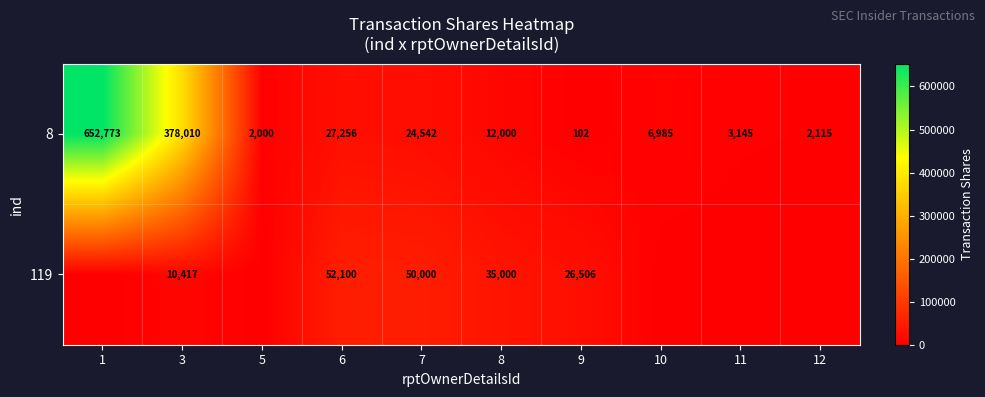

Rank the series at 8 from highest to lowest value.

119, 8